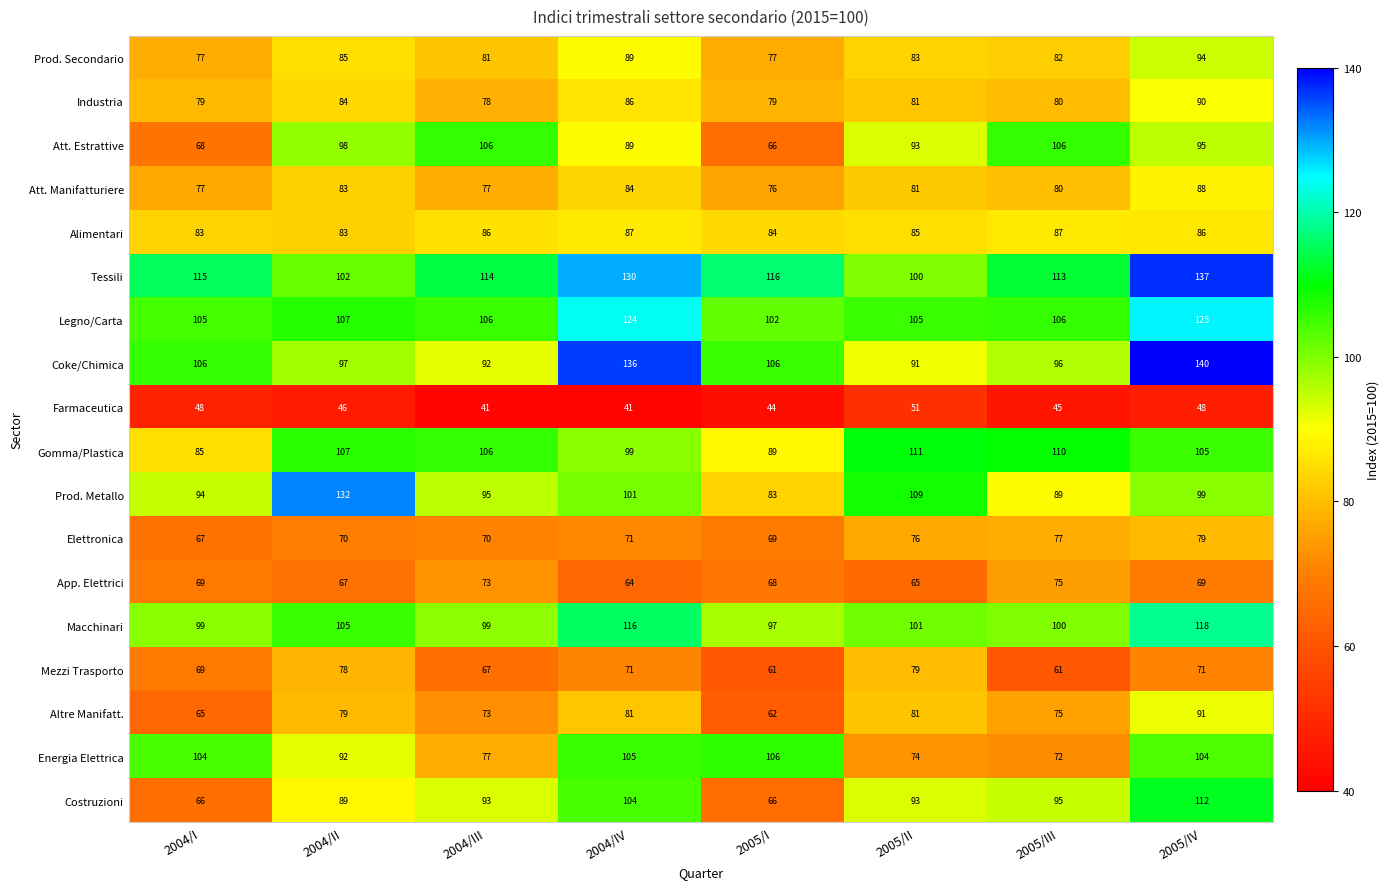

True or false: Altre Manifatt. has a value of 143 at 2005/II.

False